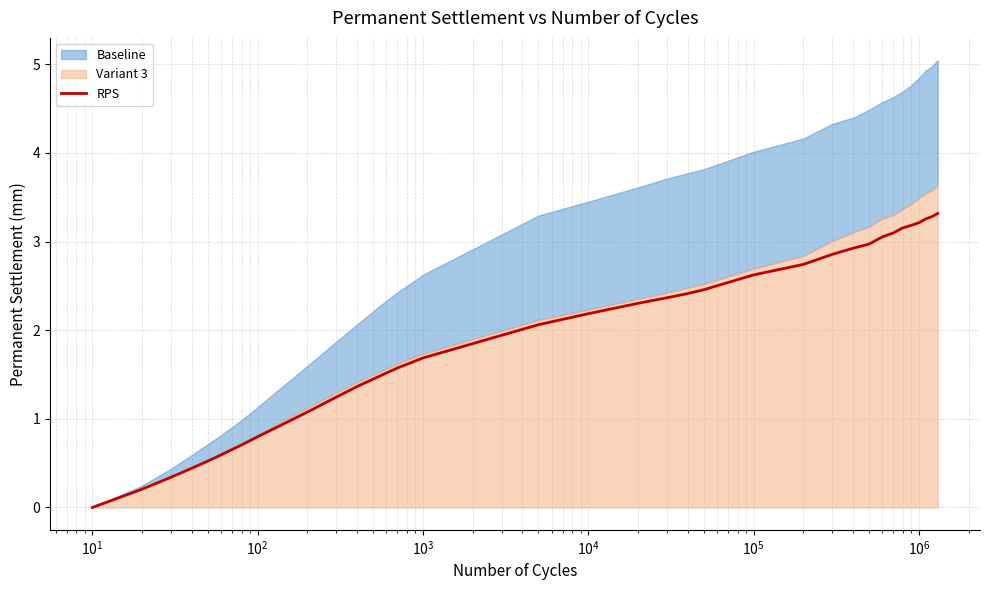

What is the highest value of the RPS series?

3.3